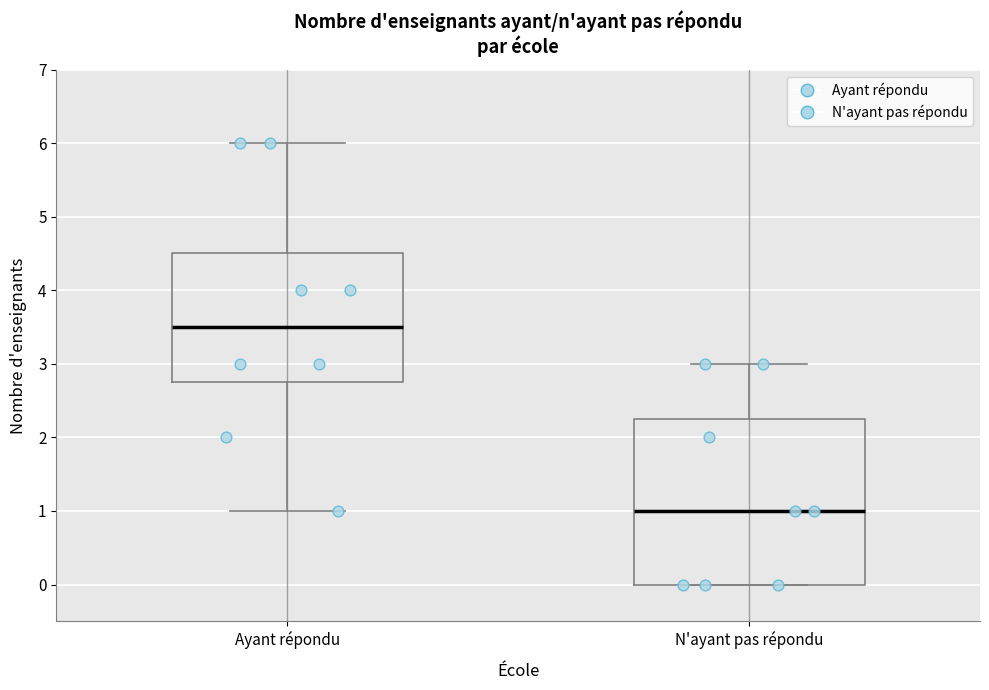

Which box is the tallest, from its lower edge to its upper edge?

N'ayant pas répondu